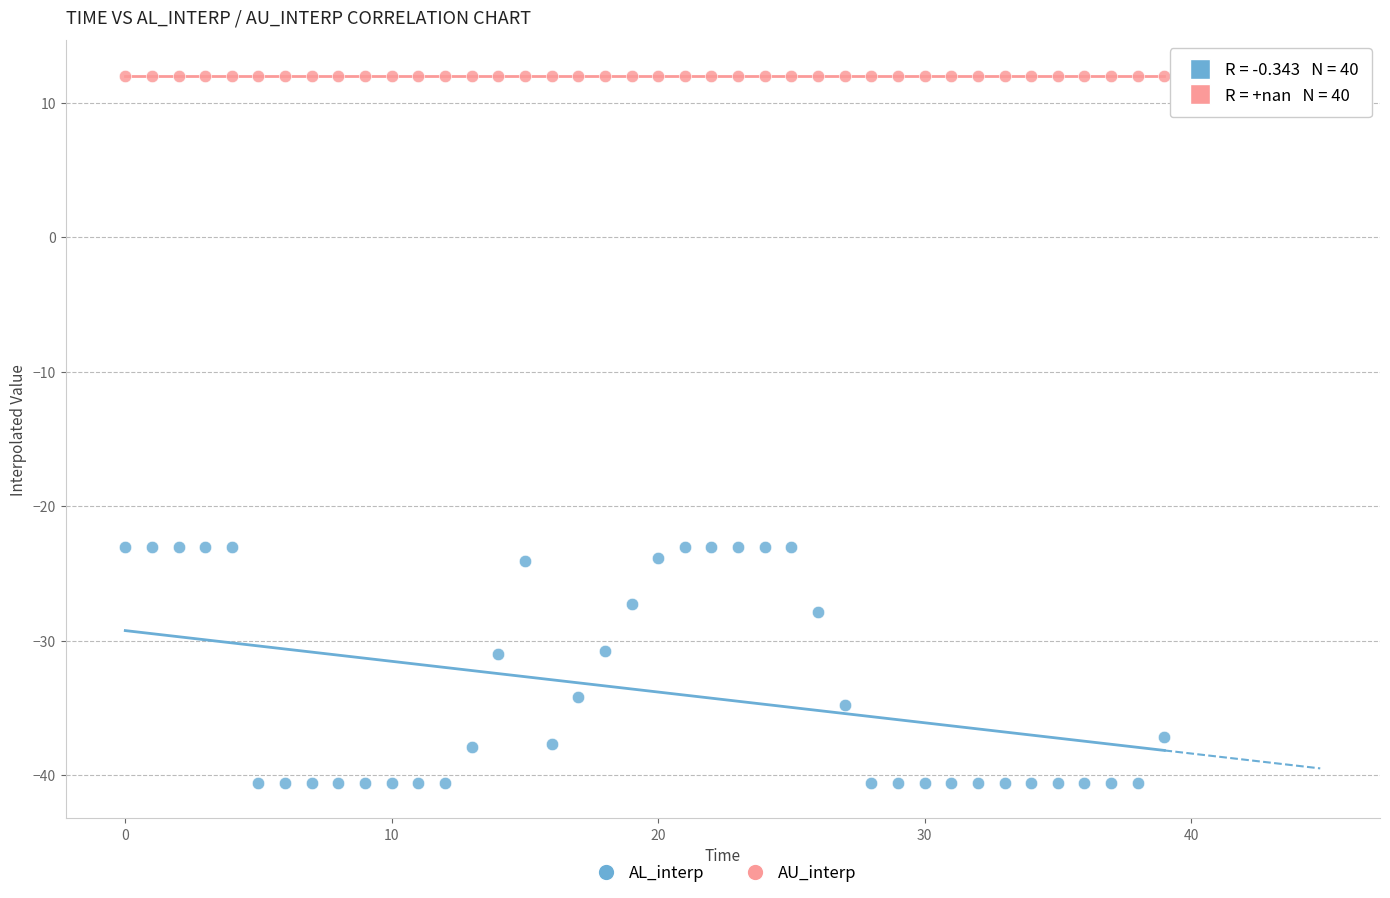

Which series contains the lowest Y value?

AL_interp